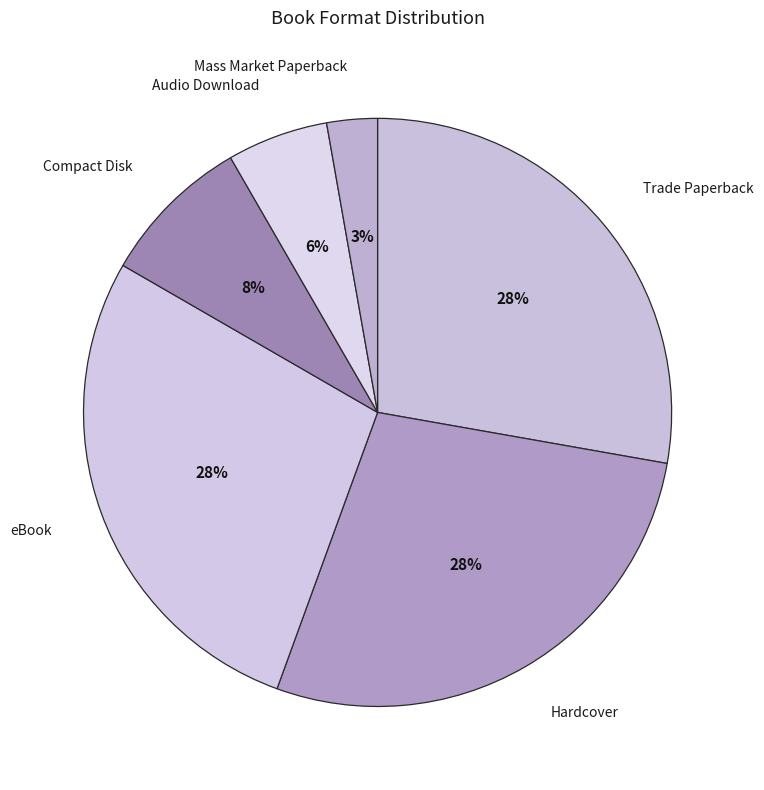

Is it true that Compact Disk is 1% of the pie?

False